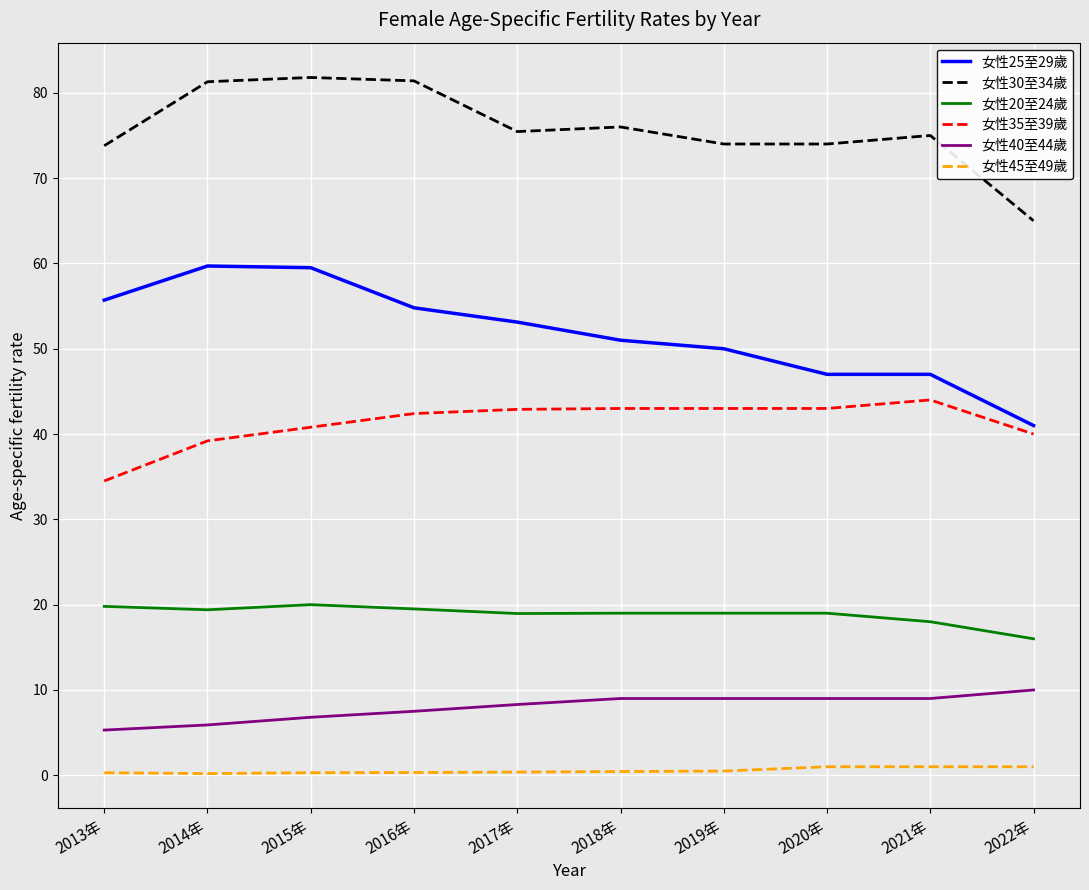

What is the highest value of the 女性20至24歲 series?

20.0